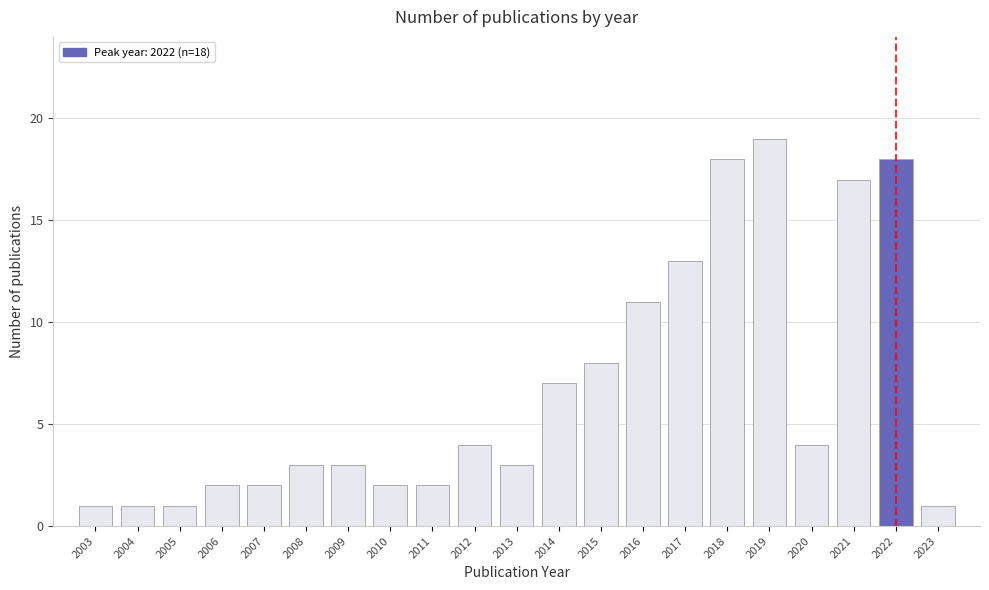

Reading right to left, what are all the values shown in this chart?

1	18	17	4	19	18	13	11	8	7	3	4	2	2	3	3	2	2	1	1	1